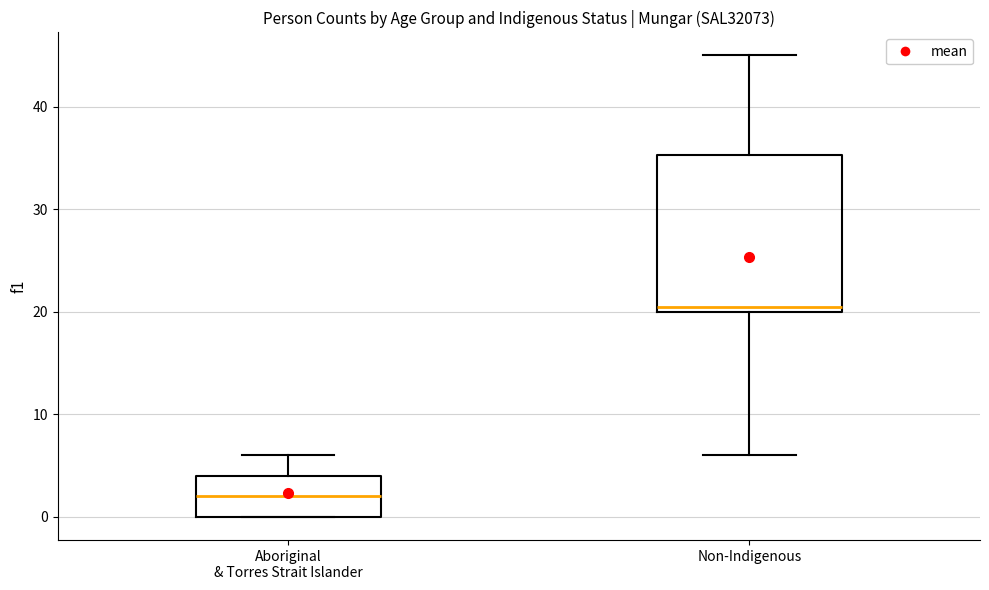

Comparing the boxes themselves (not the whiskers), which one is the tallest?

Non-Indigenous